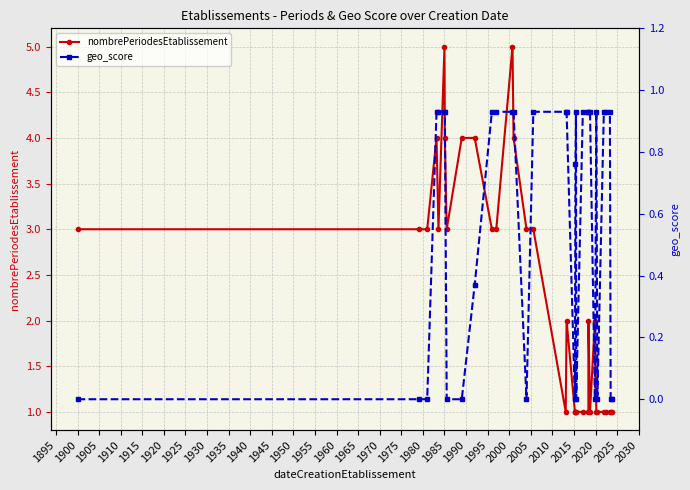

What is the highest value of the nombrePeriodesEtablissement series?

5